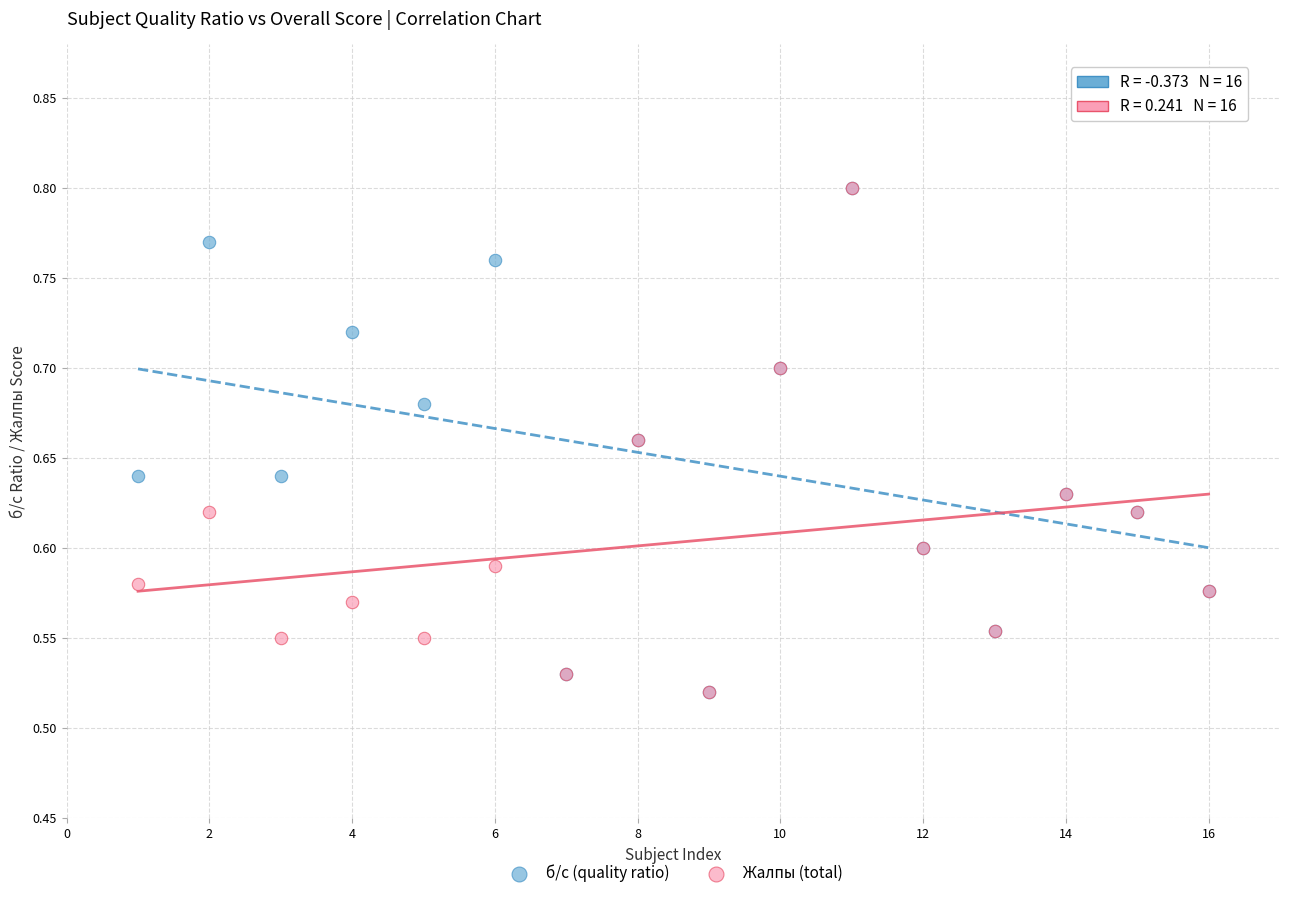

What are all the series names shown in the legend?

б/с (quality ratio), Жалпы (total)